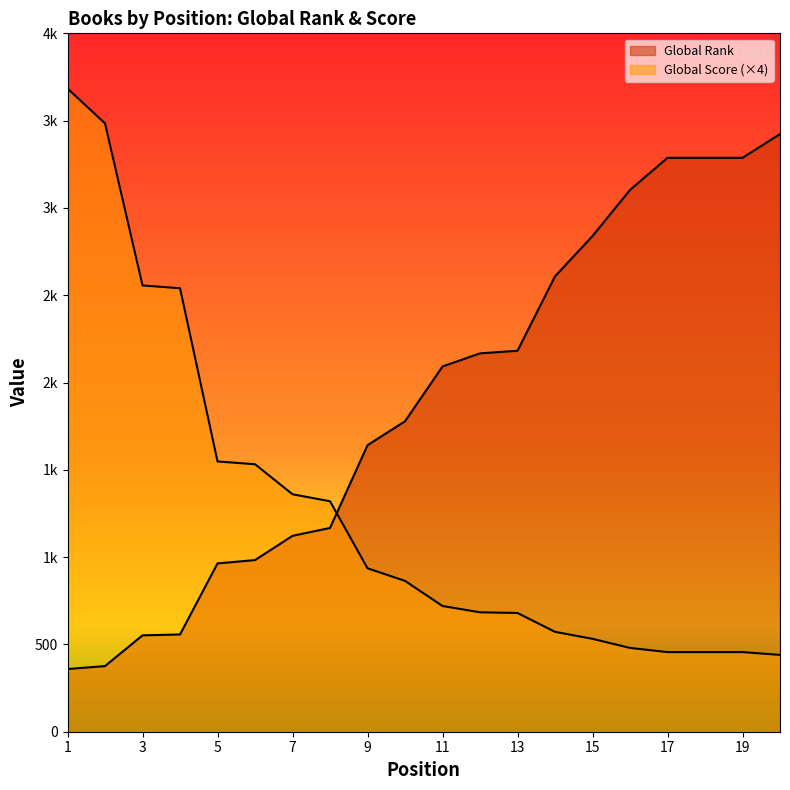

The Global Rank series shows 552 at 3. True or false?

True